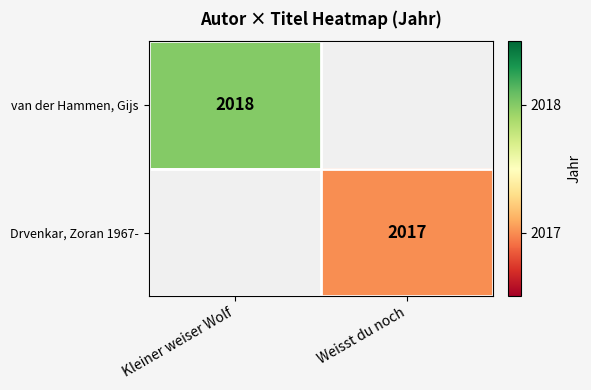

Is it true that Drvenkar, Zoran 1967- equals 993 at Weisst du noch?

False